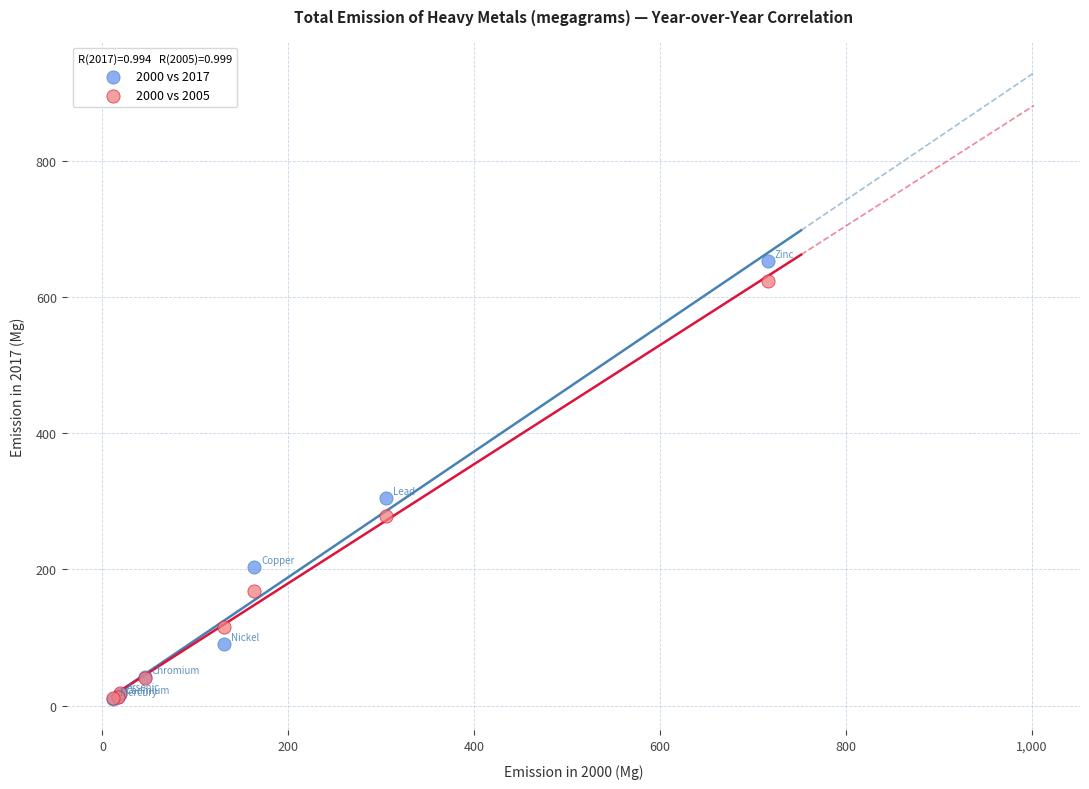

In the 2000 vs 2005 series, what Y value is closest to 317?

279.2